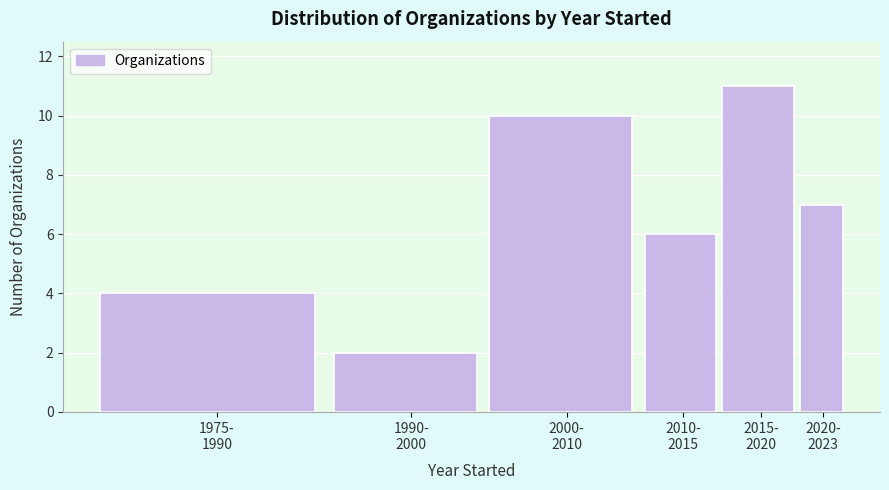

Reading right to left, list all the values displayed in this chart.

7	11	6	10	2	4